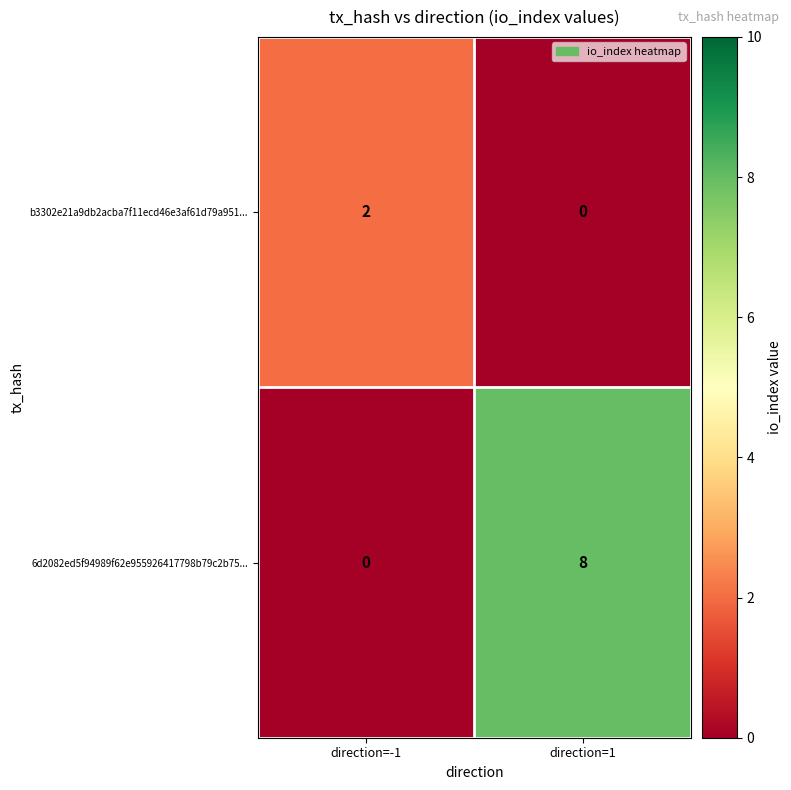

What is the difference between the 6d2082ed5f94989f62e955926417798b79c2b75... values at direction=1 and direction=-1?

8